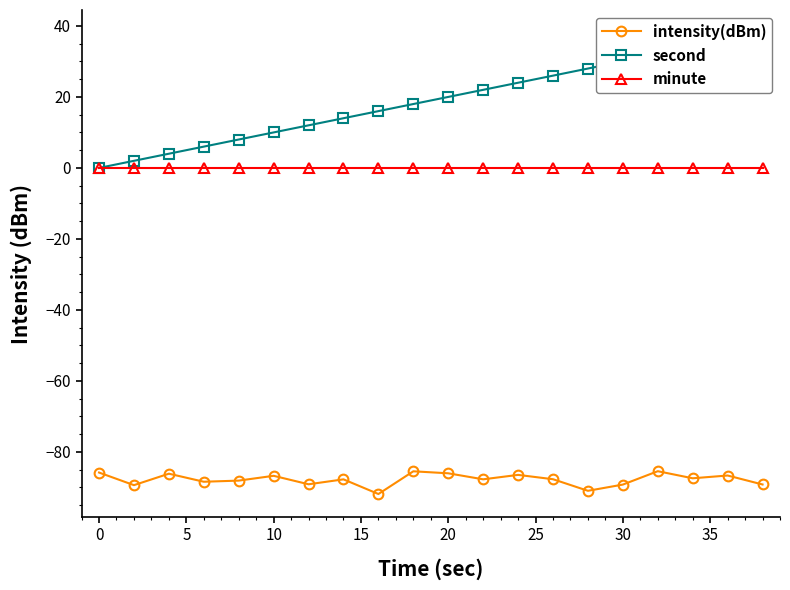

What are all the series names shown in the legend?

intensity(dBm), second, minute